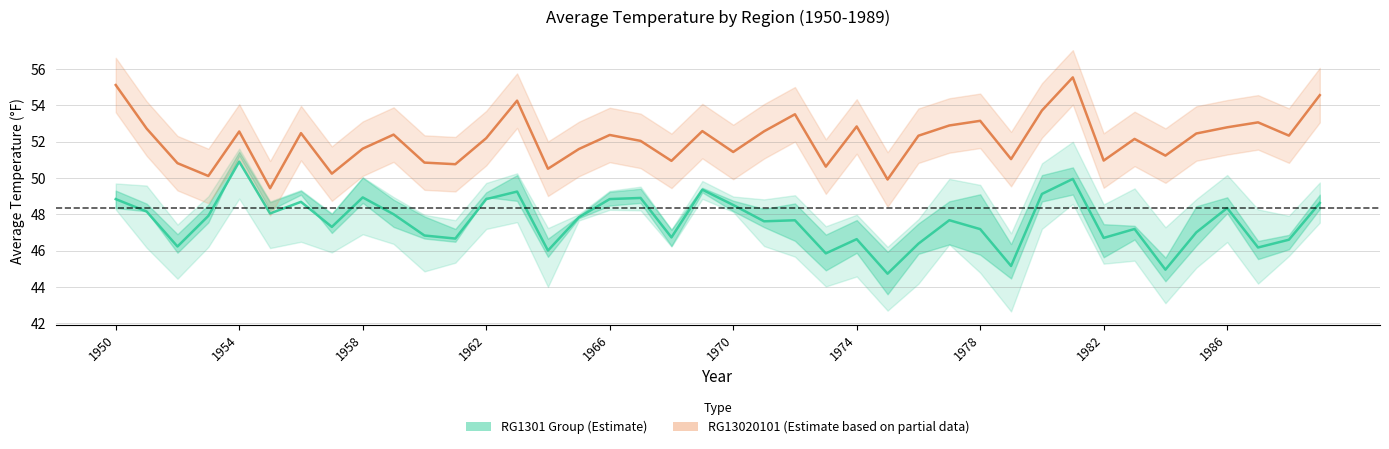

What is the difference between the RG1301 Group (Estimate) values at 19 and 34?

4.4